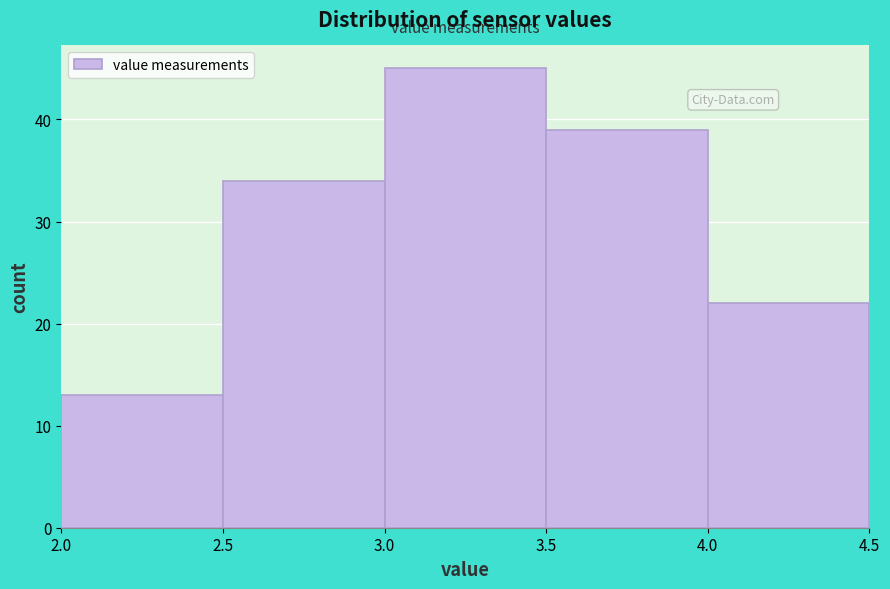

Reading left to right, transcribe this chart: for each bar, give the range it covers on the x-axis and its height. The values are not printed on the chart, so give them approximately, as read against the axis.

2.0 to 2.5: 13
2.5 to 3.0: 34
3.0 to 3.5: 45
3.5 to 4.0: 39
4.0 to 4.5: 22